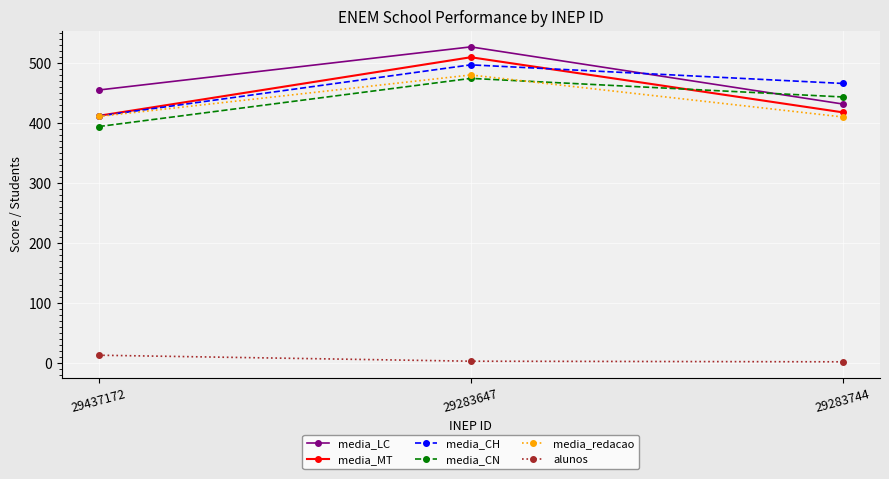

How many distinct data groups are displayed?

6